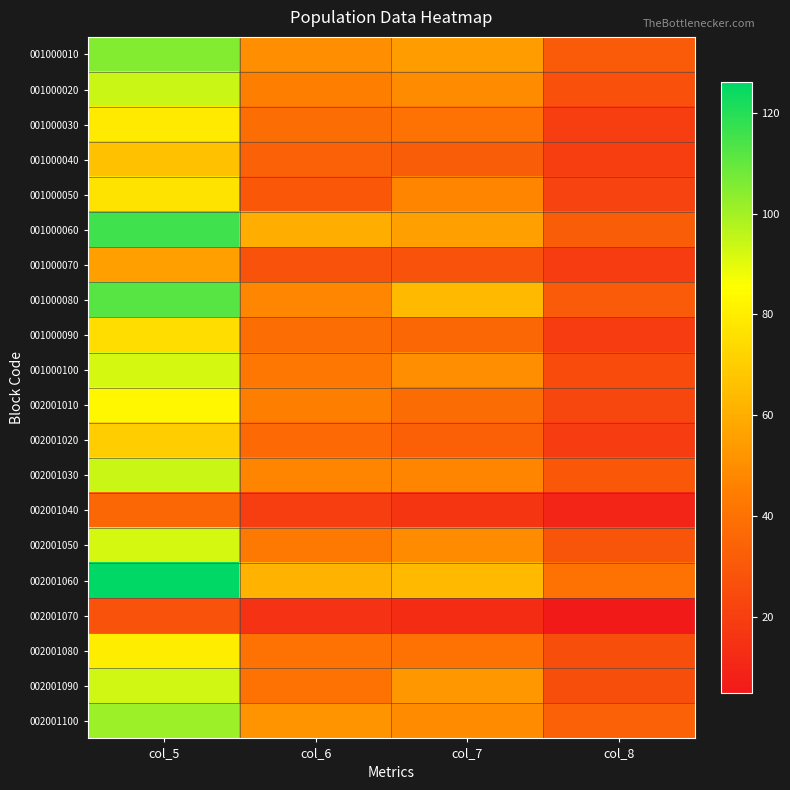

Reading left to right, list all the values displayed in this chart.

001000010: col_5=105	col_6=50	col_7=55	col_8=31
001000020: col_5=94	col_6=45	col_7=49	col_8=27
001000030: col_5=79	col_6=39	col_7=40	col_8=20
001000040: col_5=66	col_6=34	col_7=32	col_8=20
001000050: col_5=77	col_6=30	col_7=47	col_8=22
001000060: col_5=116	col_6=60	col_7=56	col_8=32
001000070: col_5=56	col_6=28	col_7=28	col_8=19
001000080: col_5=112	col_6=48	col_7=64	col_8=31
001000090: col_5=75	col_6=39	col_7=36	col_8=19
001000100: col_5=92	col_6=42	col_7=50	col_8=25
002001010: col_5=83	col_6=45	col_7=38	col_8=23
002001020: col_5=70	col_6=37	col_7=33	col_8=19
002001030: col_5=94	col_6=47	col_7=47	col_8=30
002001040: col_5=36	col_6=20	col_7=16	col_8=10
002001050: col_5=92	col_6=43	col_7=49	col_8=29
002001060: col_5=126	col_6=62	col_7=64	col_8=40
002001070: col_5=28	col_6=15	col_7=13	col_8=5
002001080: col_5=80	col_6=40	col_7=40	col_8=26
002001090: col_5=93	col_6=40	col_7=53	col_8=26
002001100: col_5=101	col_6=52	col_7=49	col_8=34